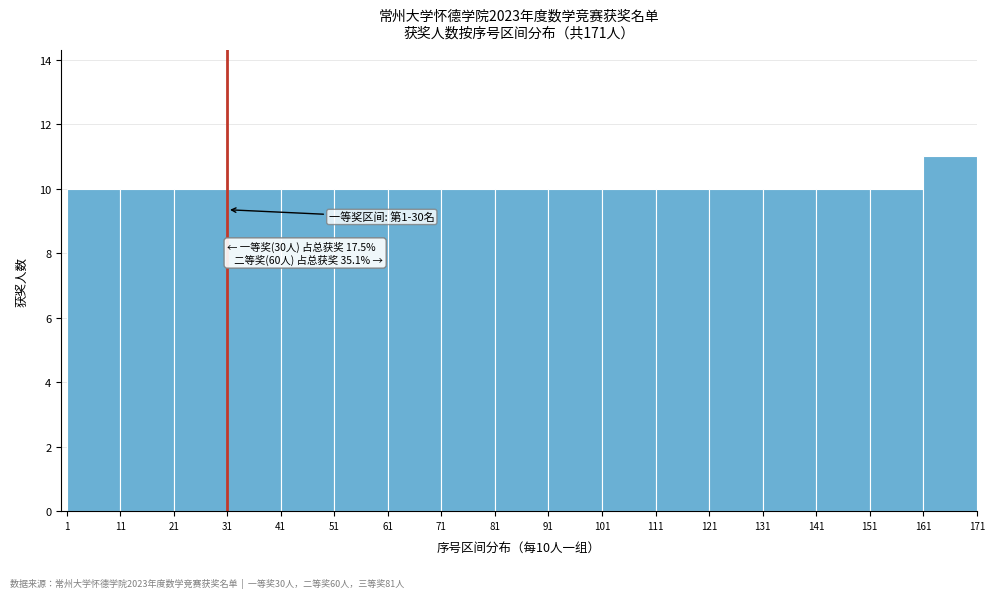

Which range on the x-axis has the tallest bar?

161 to 171